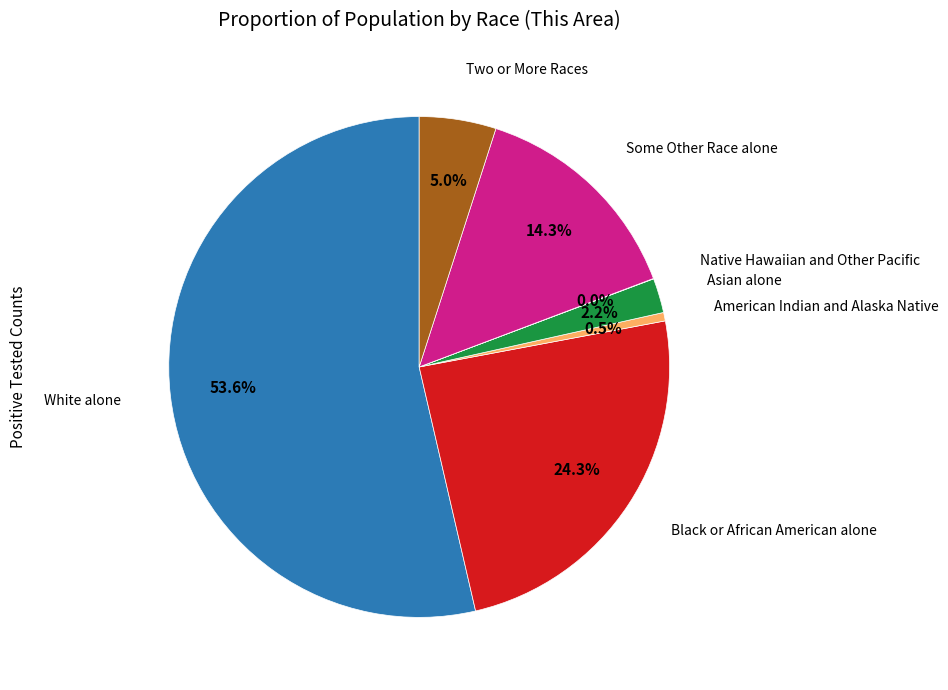

Does any single category account for the majority?

Yes